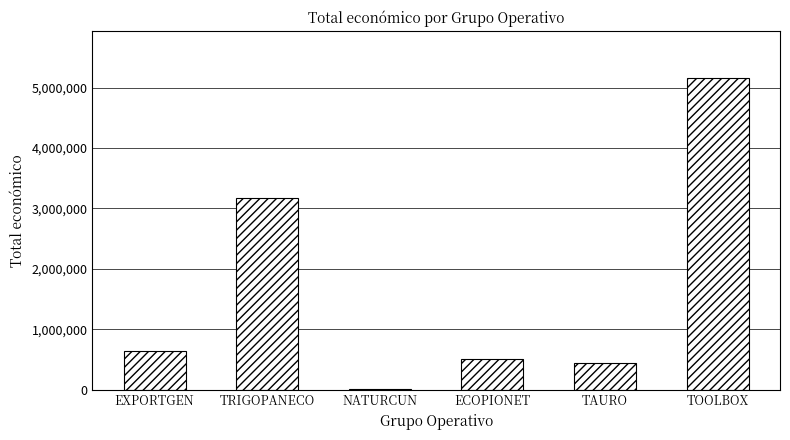

What value does the data have at NATURCUN, to the nearest 50?

19500